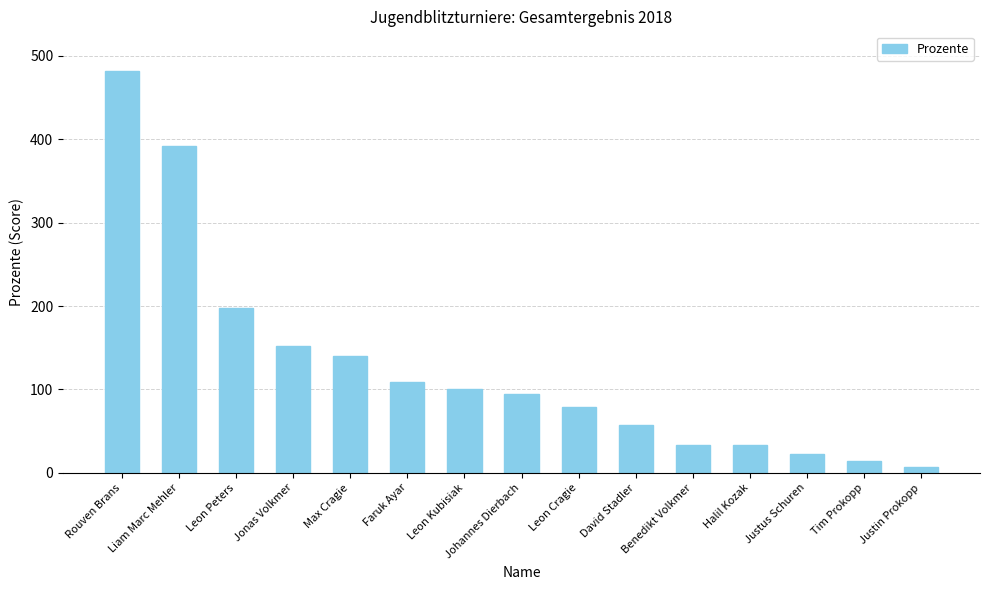

The value at Halil Kozak is 33.3. True or false?

True